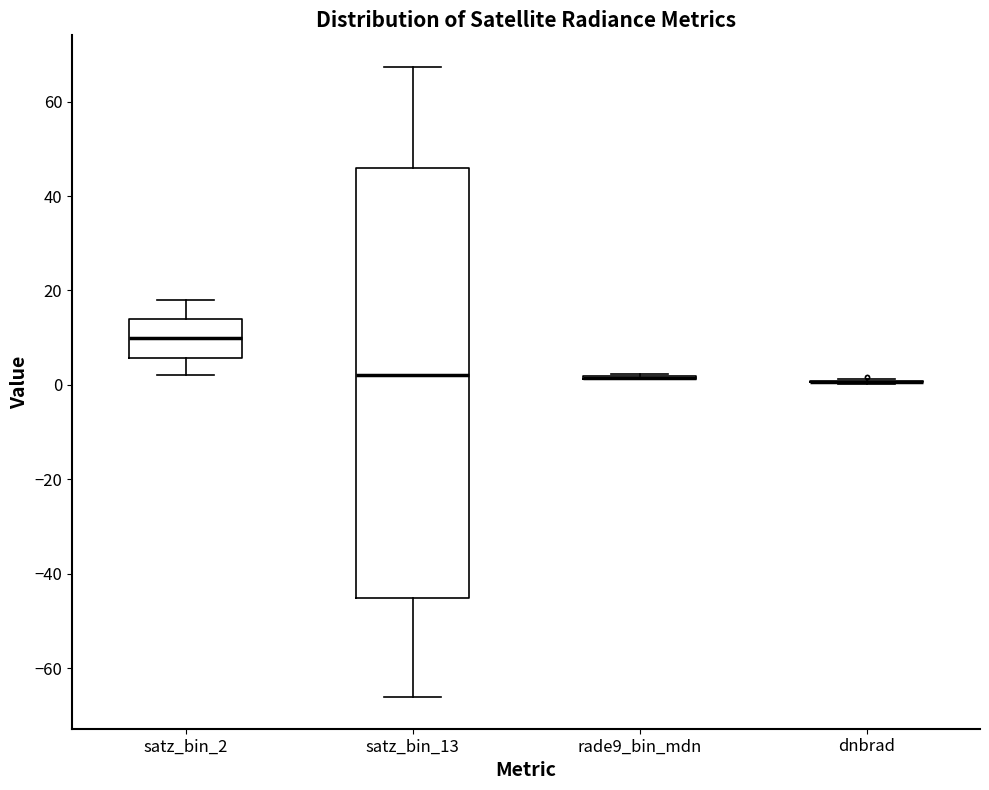

Which box is the tallest, from its lower edge to its upper edge?

satz_bin_13